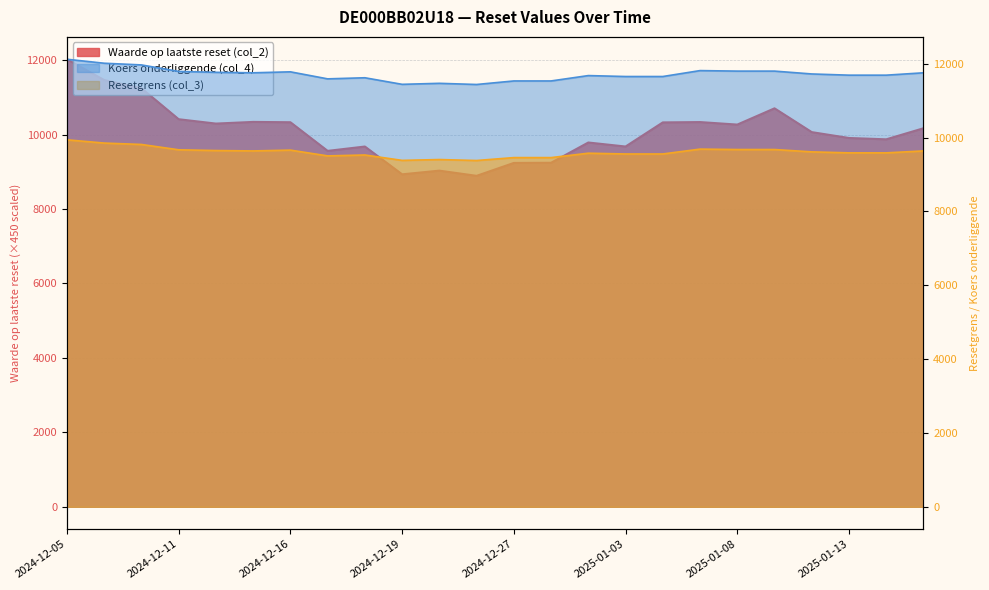

How many lines are shown in the chart?

3